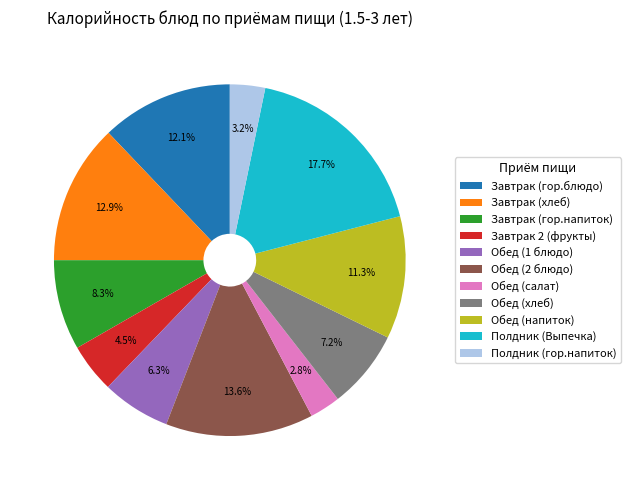

To the nearest percent, what portion does Завтрак (хлеб) represent?

13%